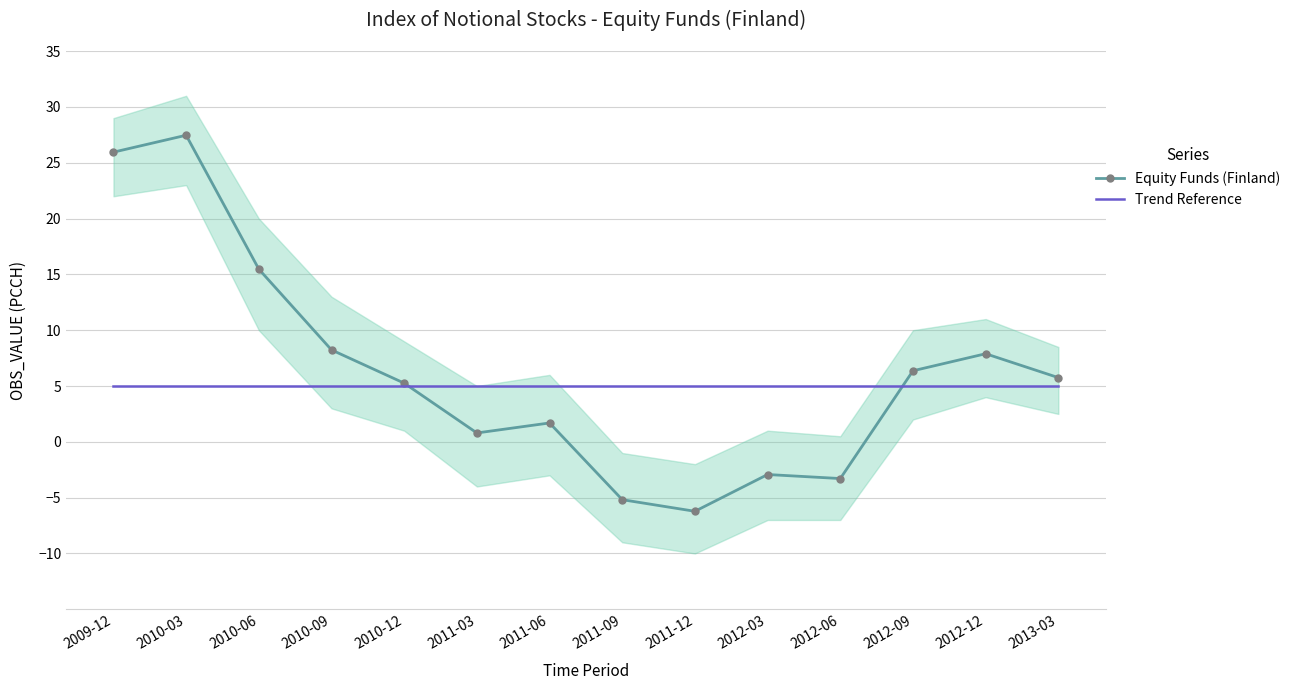

The value of Equity Funds (Finland) at 2011-03 is 0.8. True or false?

True